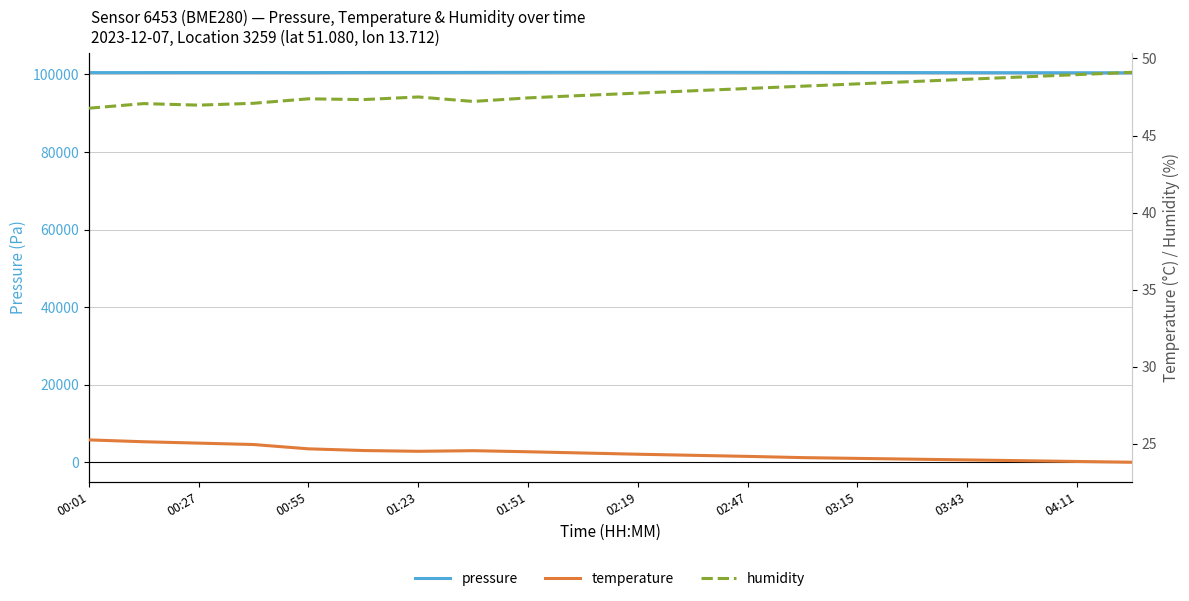

What is the highest value of the pressure series?

100562.0